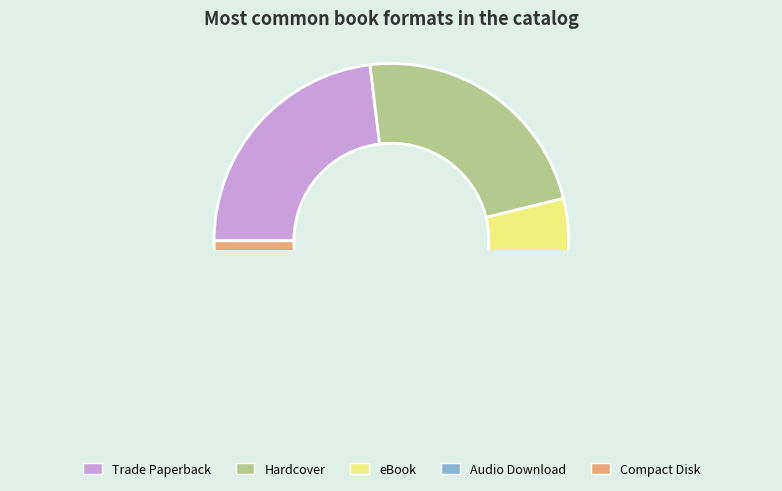

Which slice is the smallest?

Compact Disk